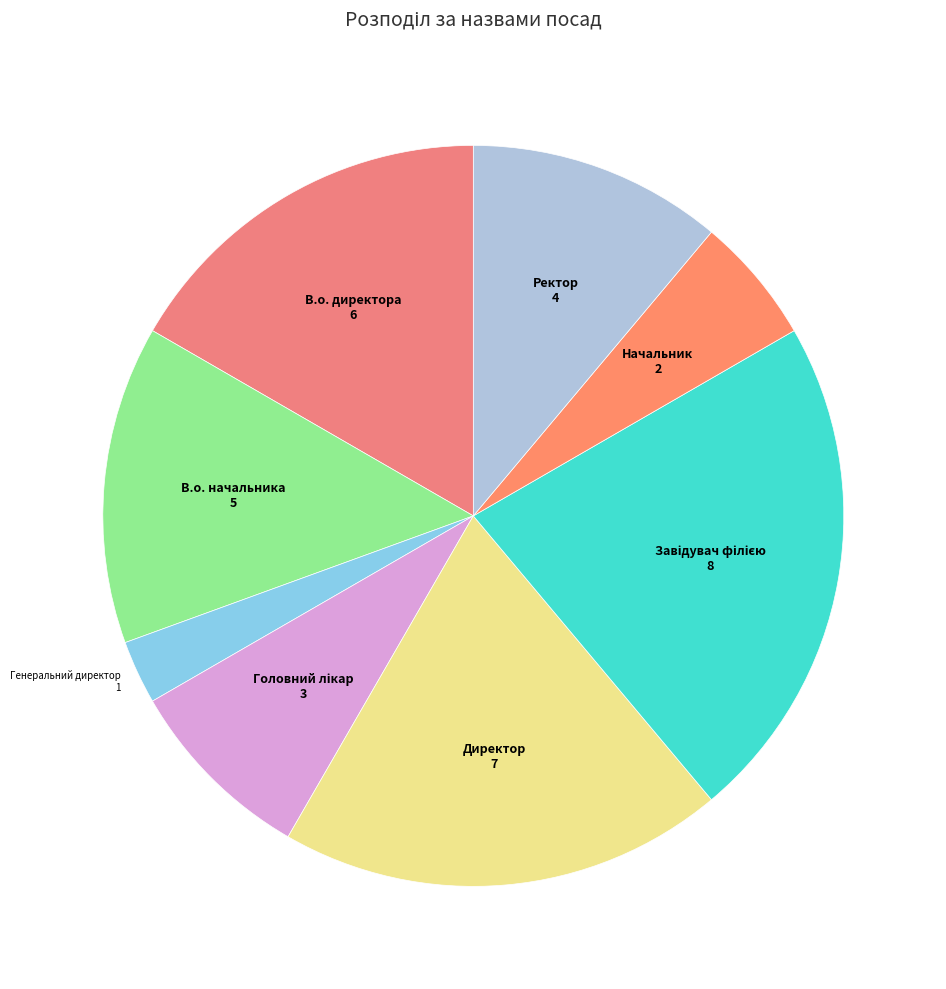

The Начальник slice represents 15% of the pie. True or false?

False